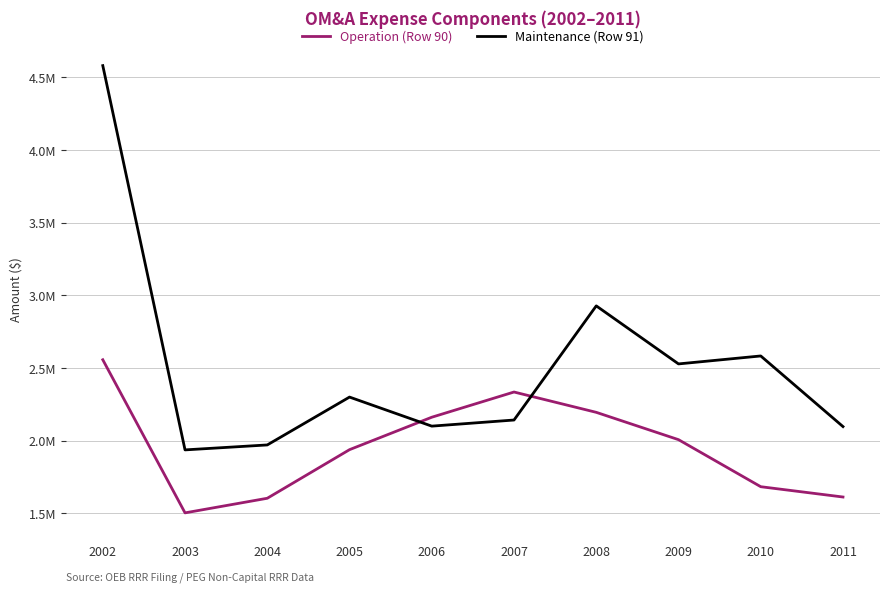

What is the value of the Maintenance (Row 91) point at the 7th from the left?

2926977